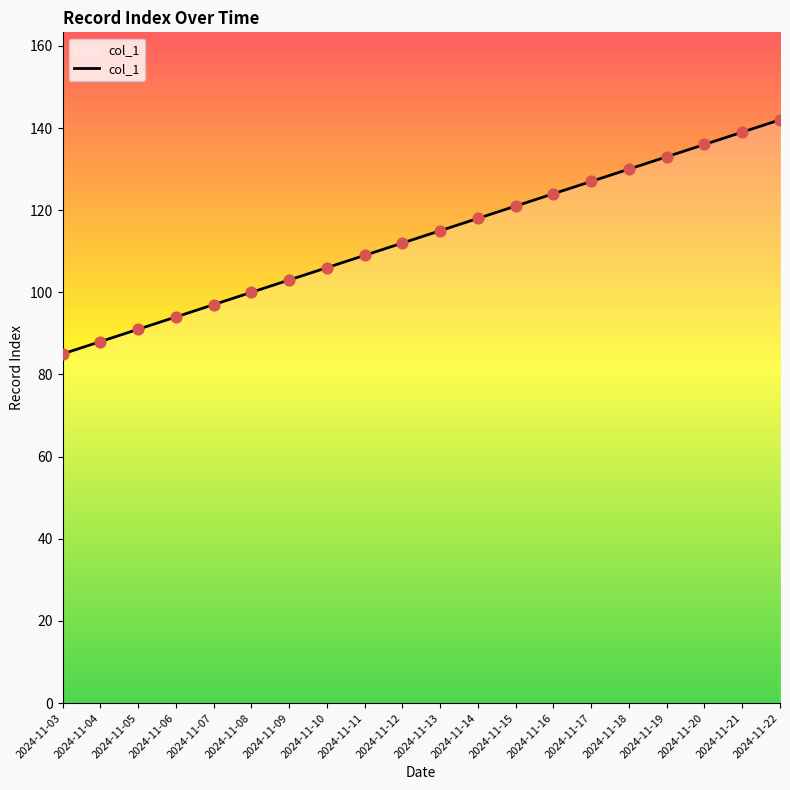

What is the ratio of the value at 2024-11-04 to the value at 2024-11-18?

0.7